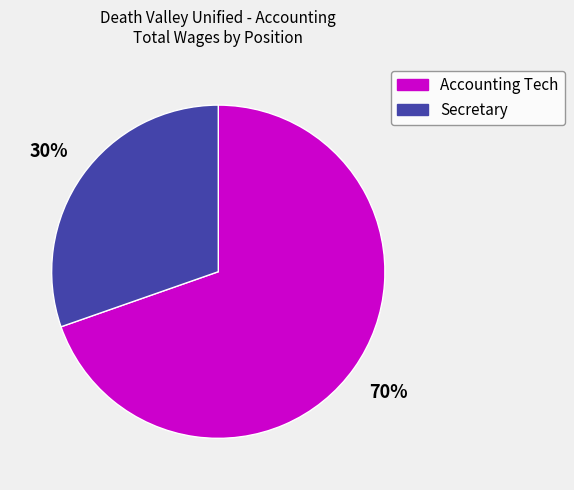

Is the sum of Secretary and Accounting Tech greater than half?

Yes